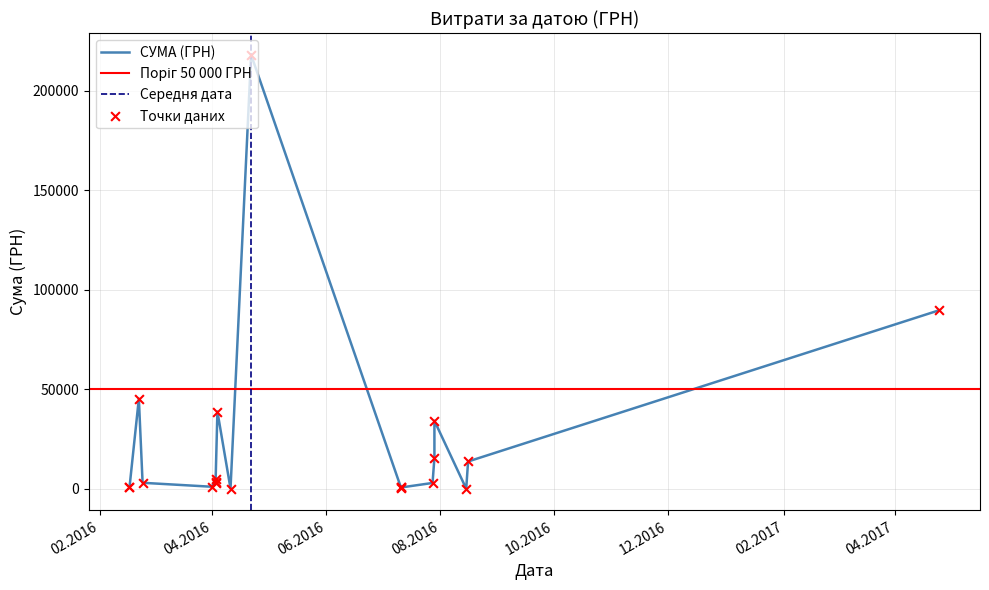

Between 25.04.2017 and 16.08.2016, which is larger?

25.04.2017